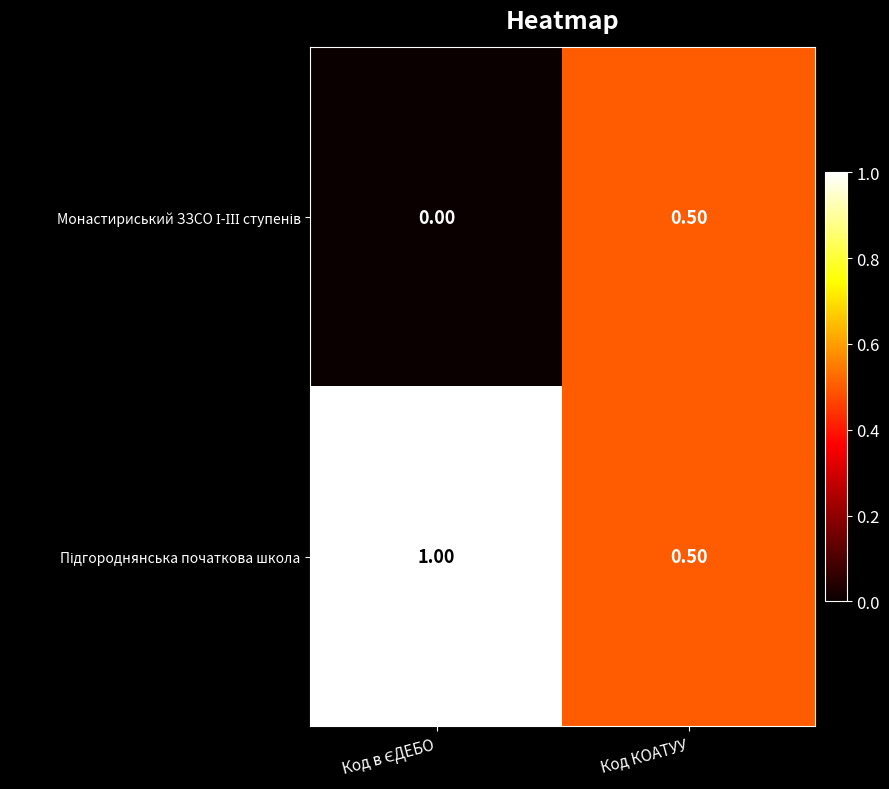

What is the total value across all series at Код КОАТУУ?

1.0